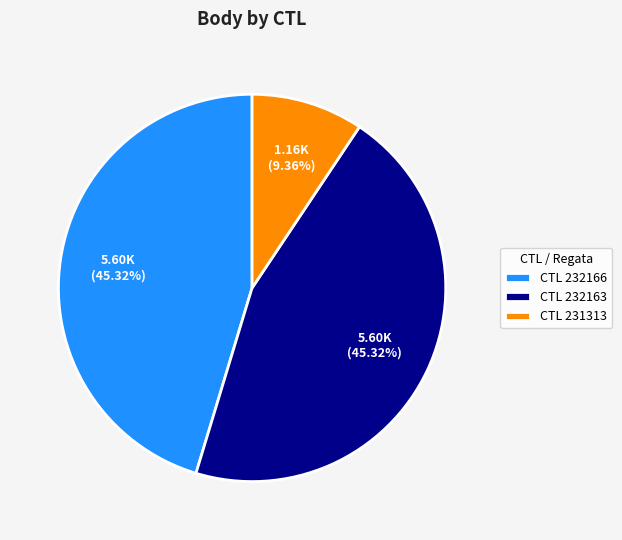

To the nearest percent, what is the average slice percentage?

33%